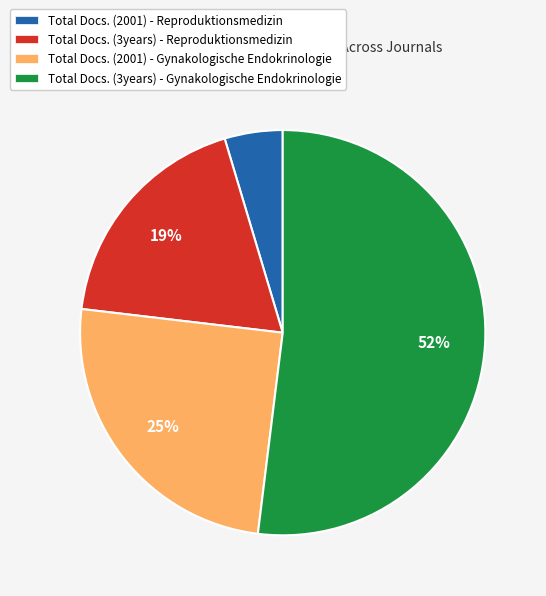

Which has a higher value, Total Docs. (2001) - Gynakologische Endokrinologie or Total Docs. (3years) - Reproduktionsmedizin?

Total Docs. (2001) - Gynakologische Endokrinologie